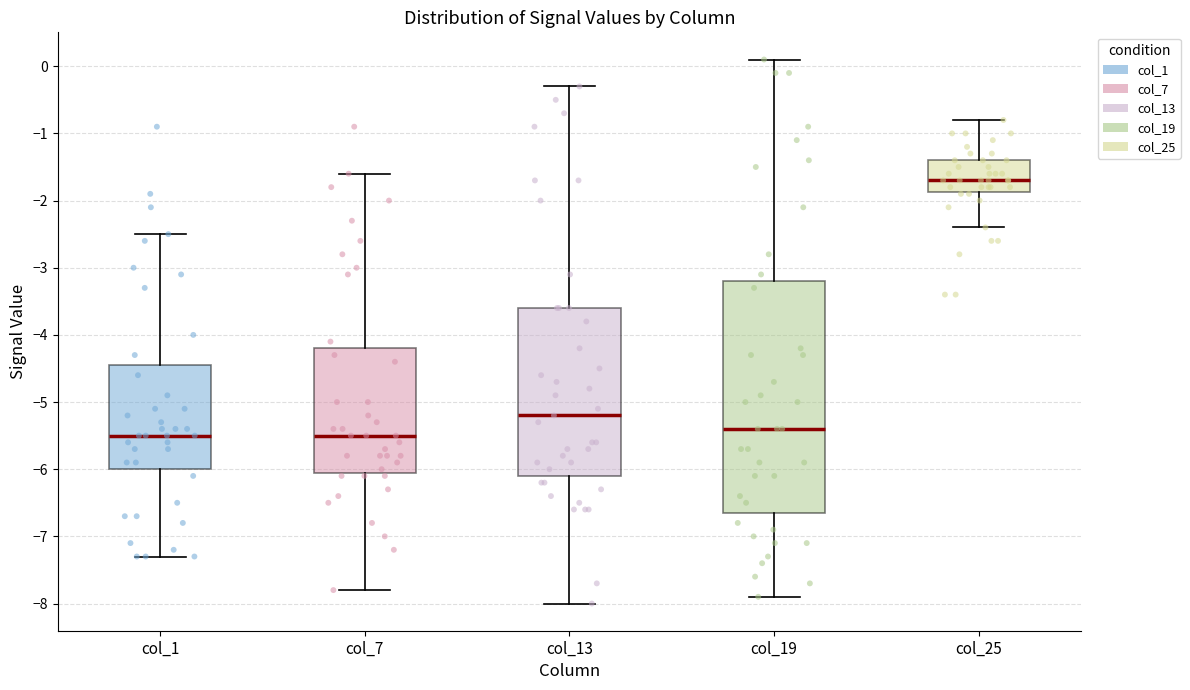

Reading left to right, read every box against the y-axis: the position of its median line, the range the box covers, and the ends of its whiskers. The values are not printed on the chart, so give them approximately, as read against the axis.

col_1: median -5.5, box -6.0 to -4.4, whiskers -7.3 to -2.5
col_7: median -5.5, box -6.0 to -4.2, whiskers -7.8 to -1.6
col_13: median -5.2, box -6.1 to -3.6, whiskers -8.0 to -0.3
col_19: median -5.4, box -6.6 to -3.2, whiskers -7.9 to 0.1
col_25: median -1.7, box -1.9 to -1.4, whiskers -2.4 to -0.8